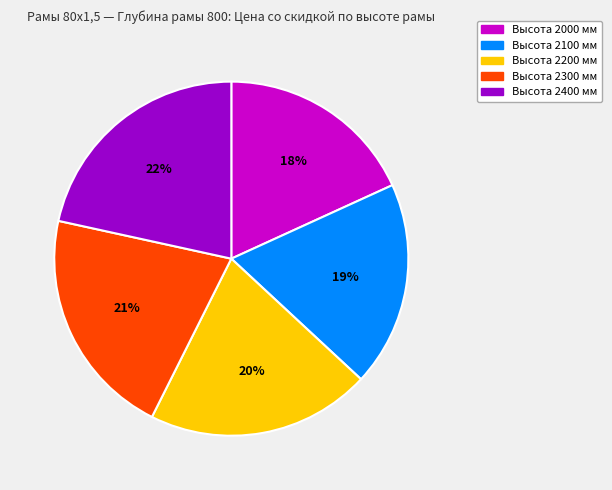

To the nearest percent, what is the average slice percentage?

20%